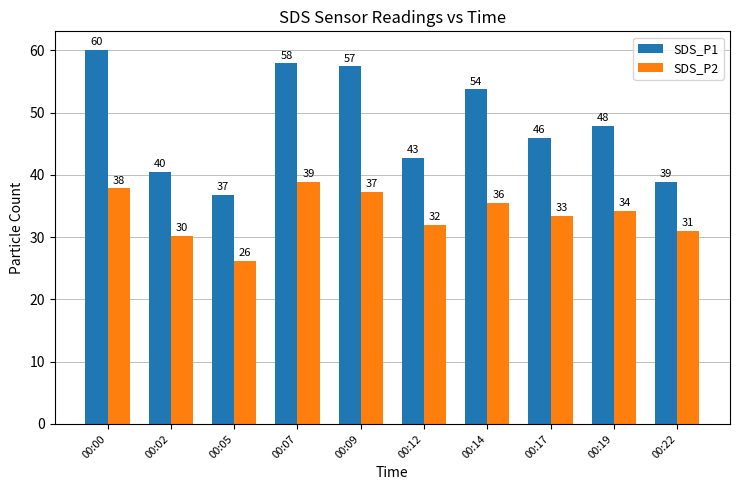

What is the total value across all series at 00:17?

79.3